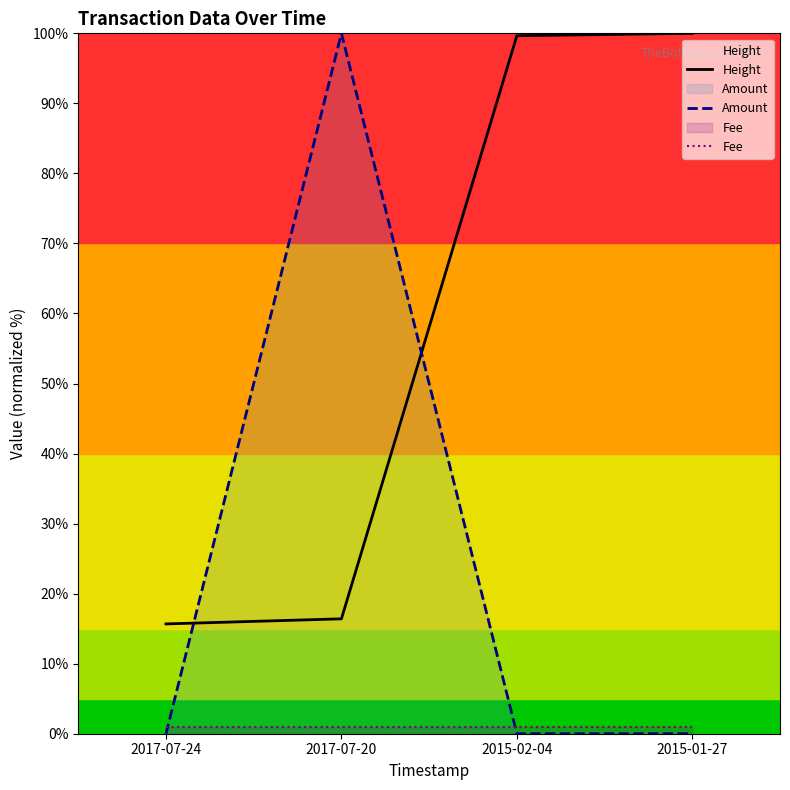

Where do Amount and Height first cross each other?

2017-07-24 and 2017-07-20